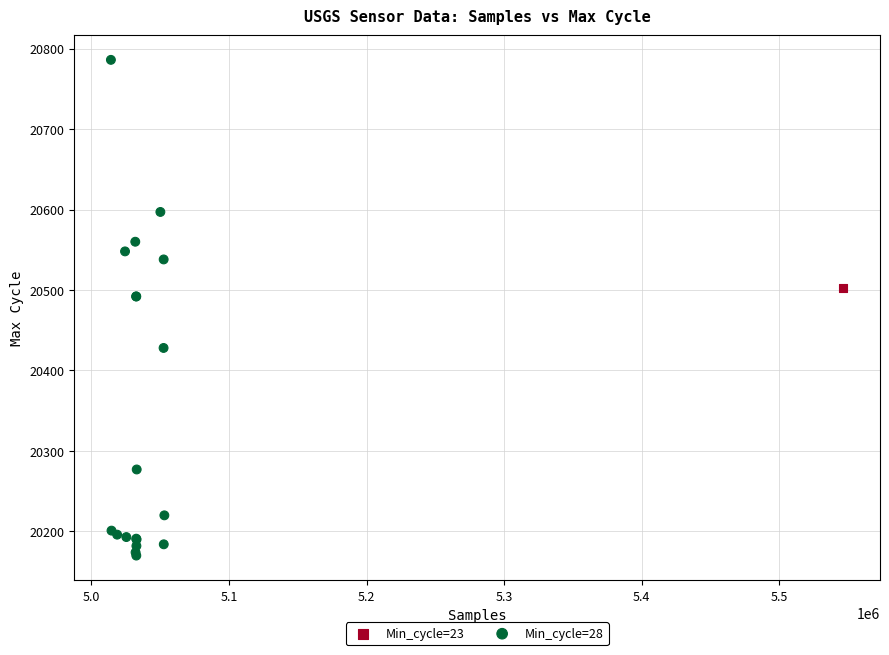

What are all the series names shown in the legend?

Min_cycle=23, Min_cycle=28